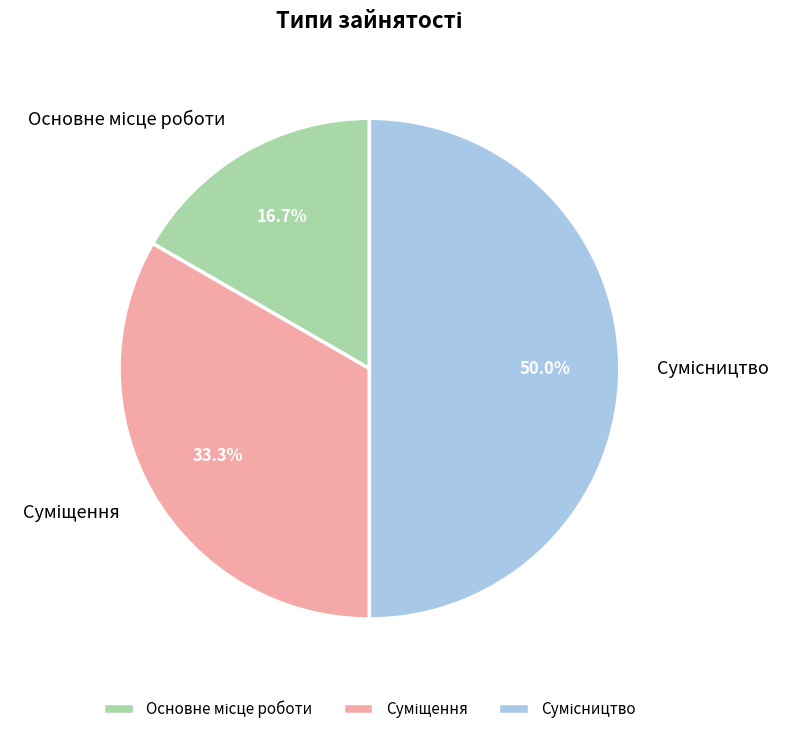

To the nearest percent, what is the combined percentage of Суміщення and Сумісництво?

83%